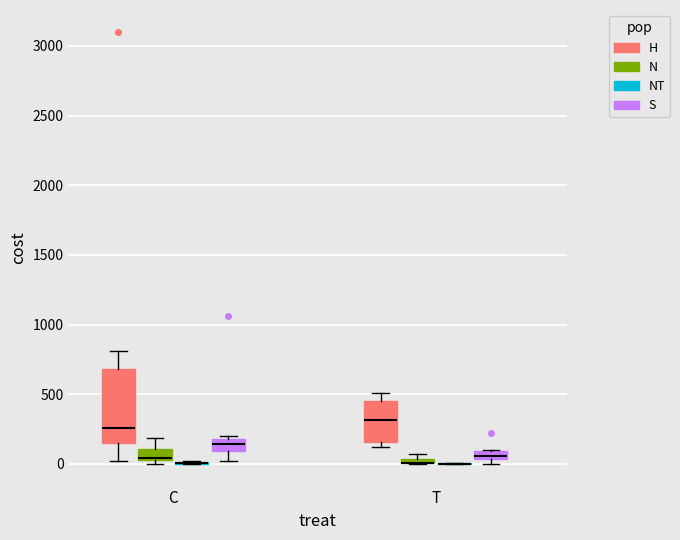

Where is the lower edge of the box for T (S) on the y-axis? The values are not printed on the chart, so give them approximately, as read against the axis.

50